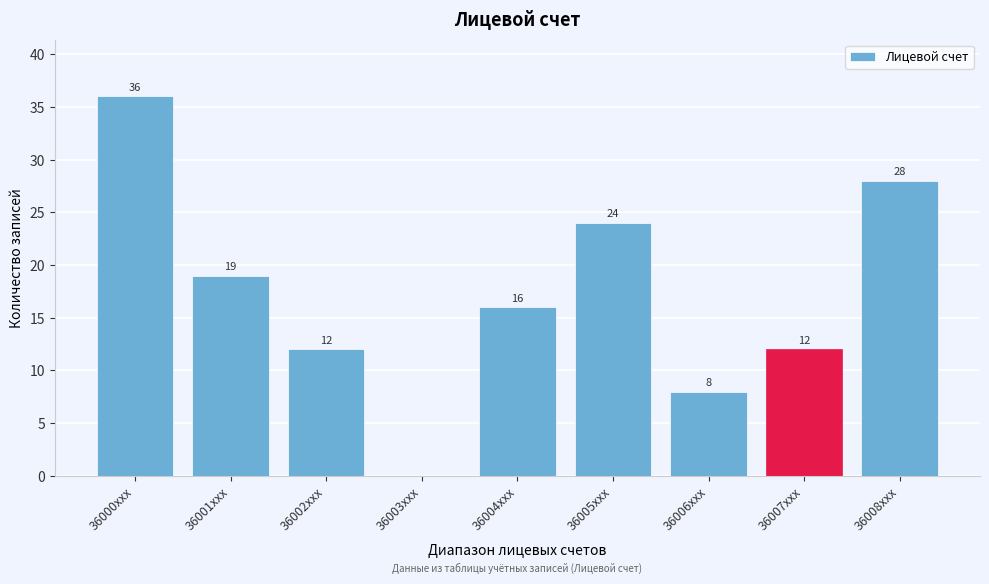

Reading right to left, transcribe all the data shown in this chart.

36008xxx=28	36007xxx=12	36006xxx=8	36005xxx=24	36004xxx=16	36003xxx=0	36002xxx=12	36001xxx=19	36000xxx=36